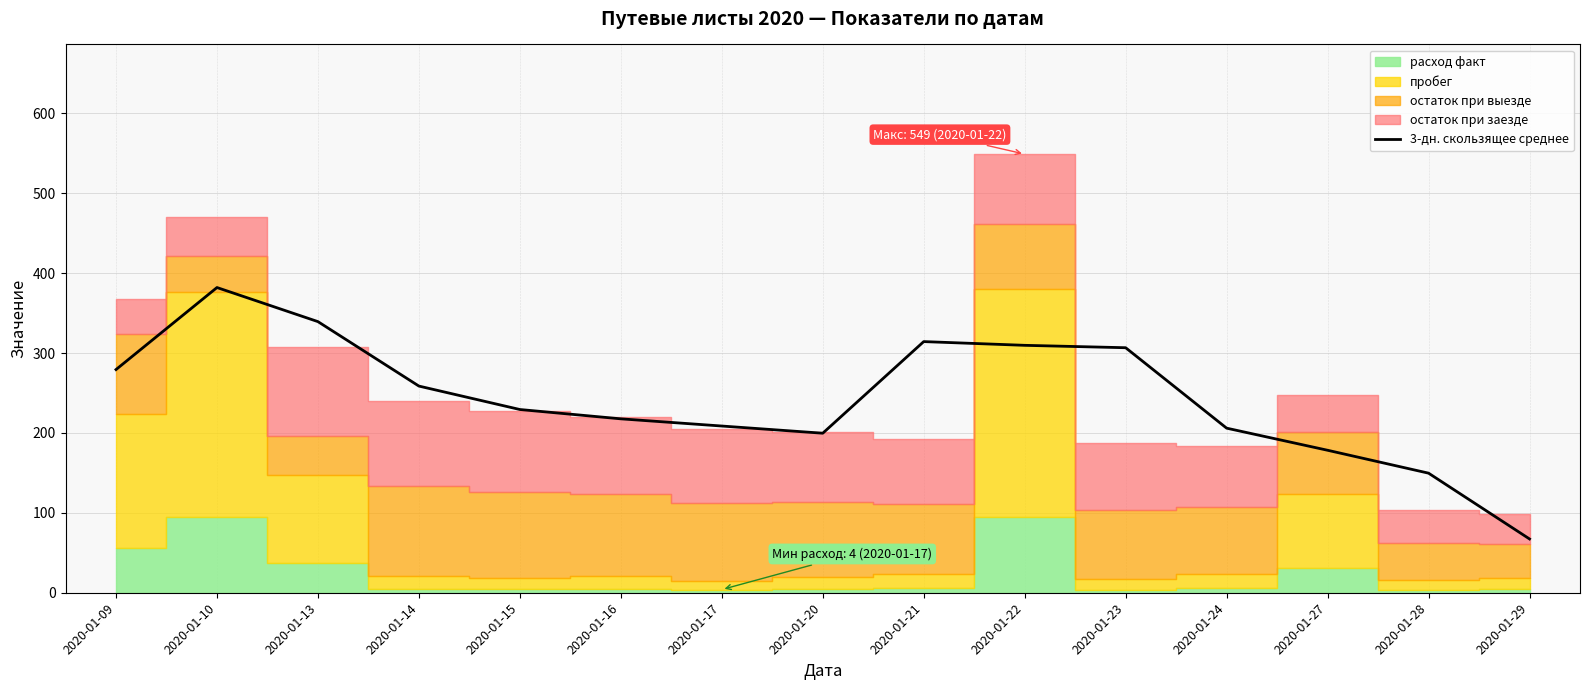

True or false: 3-дн. скользящее среднее has a value of 115.7 at 2020-01-27.

False